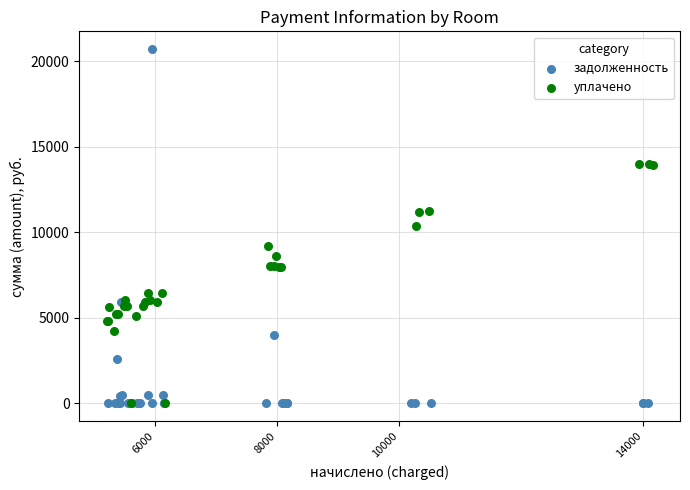

Which series contains the highest Y value?

задолженность